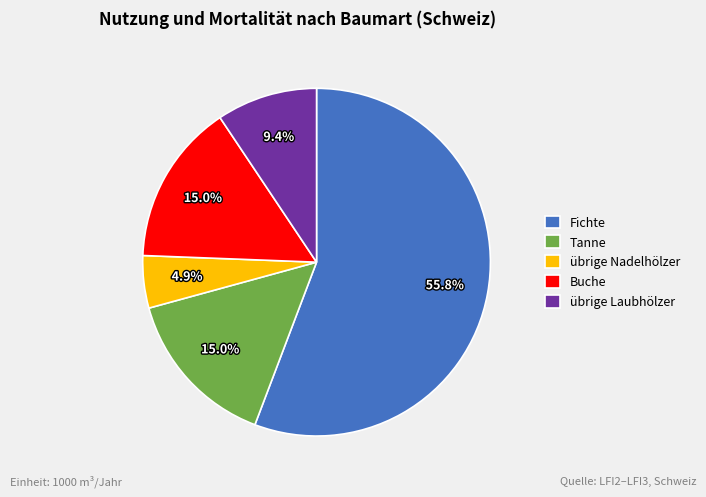

Does any single category account for the majority?

Yes